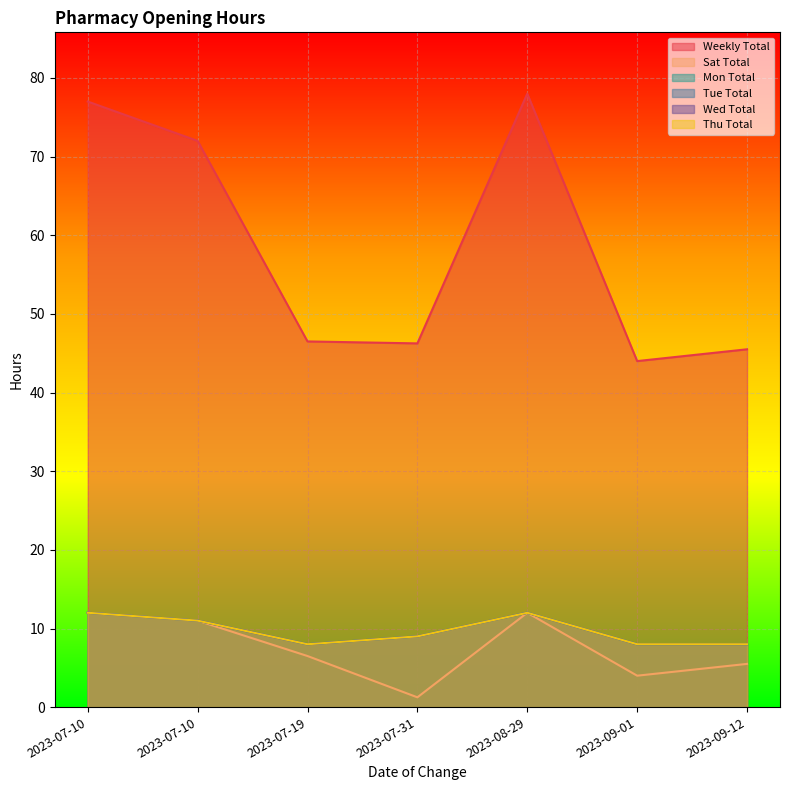

What is the smallest value displayed?

1.2